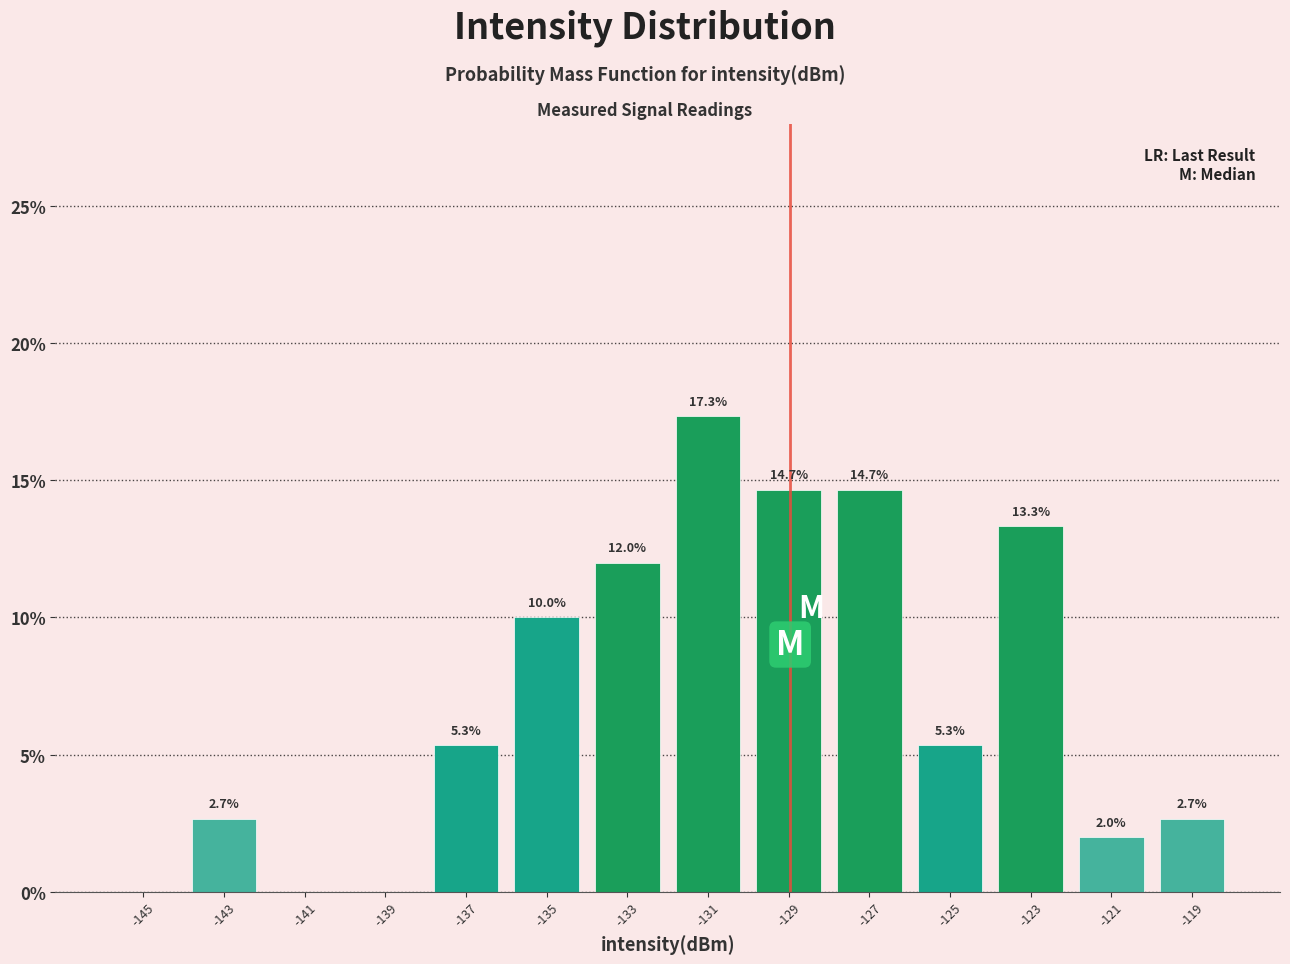

Which range on the x-axis has the tallest bar?

-132 to -130